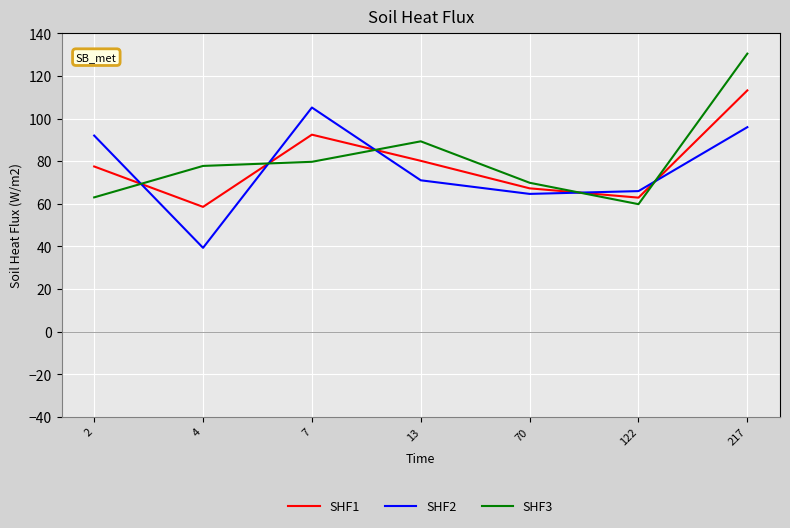

What is the minimum value shown in the chart?

39.3